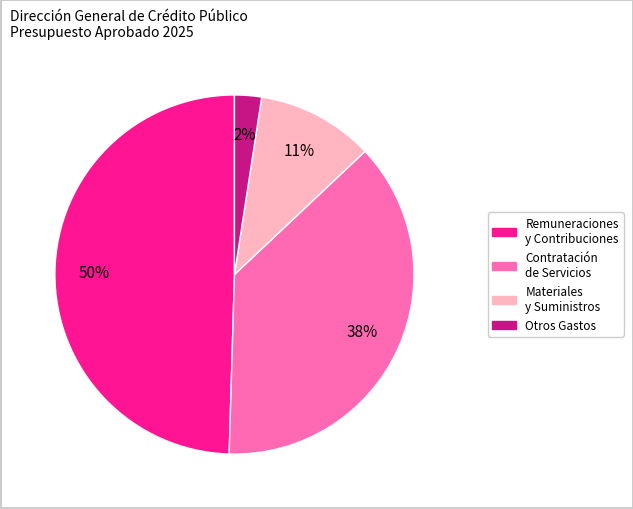

Is there any slice that represents more than half of the pie?

No